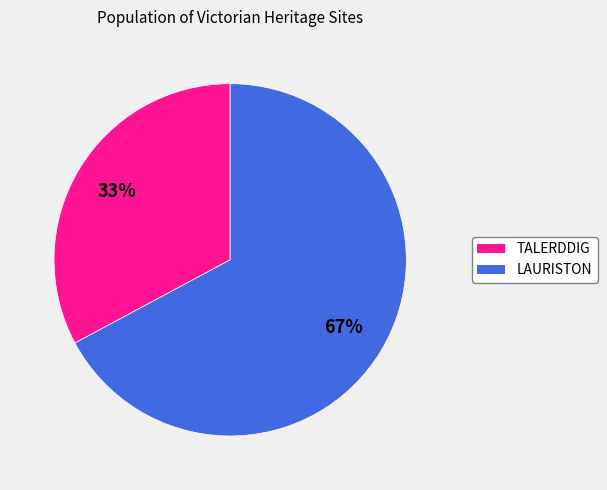

To the nearest percent, what is the difference between the LAURISTON and TALERDDIG slice percentages?

34%